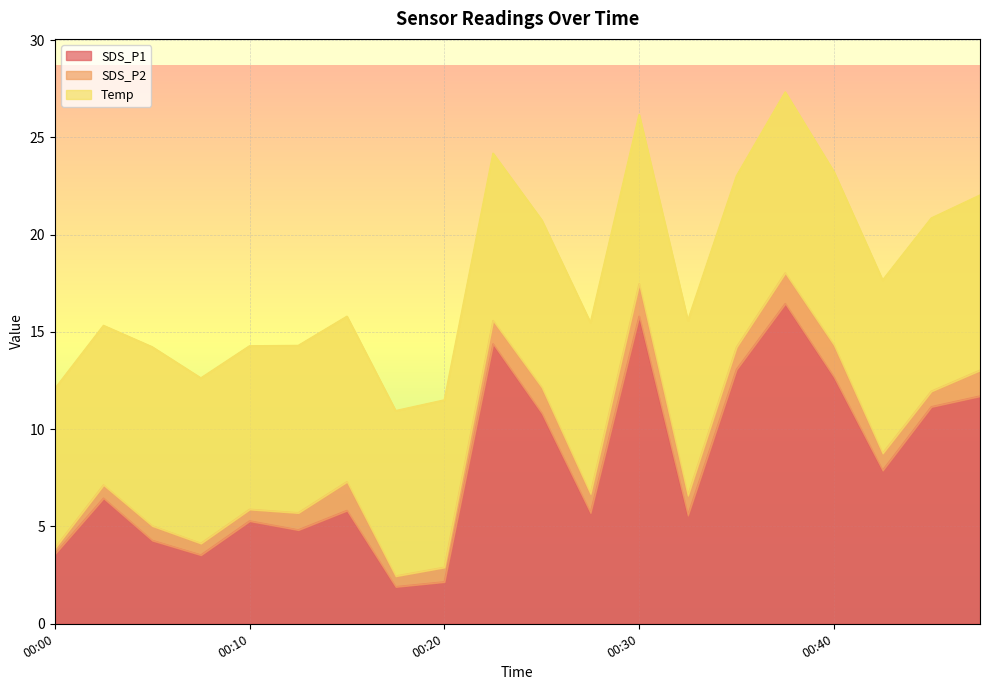

Which series has the widest spread of values?

SDS_P1